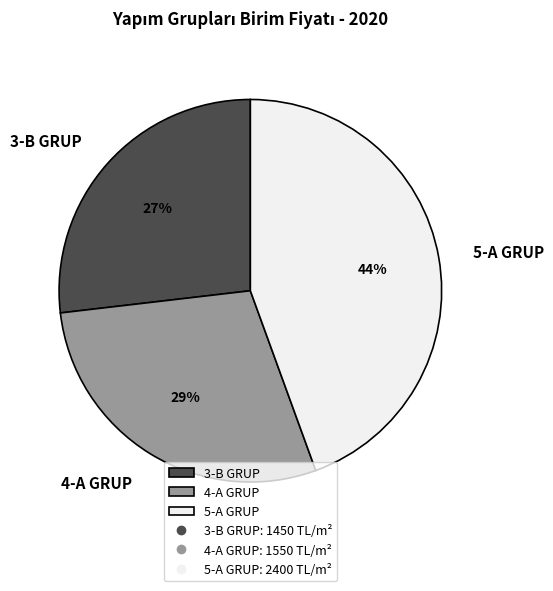

Is there a majority slice in this chart?

No